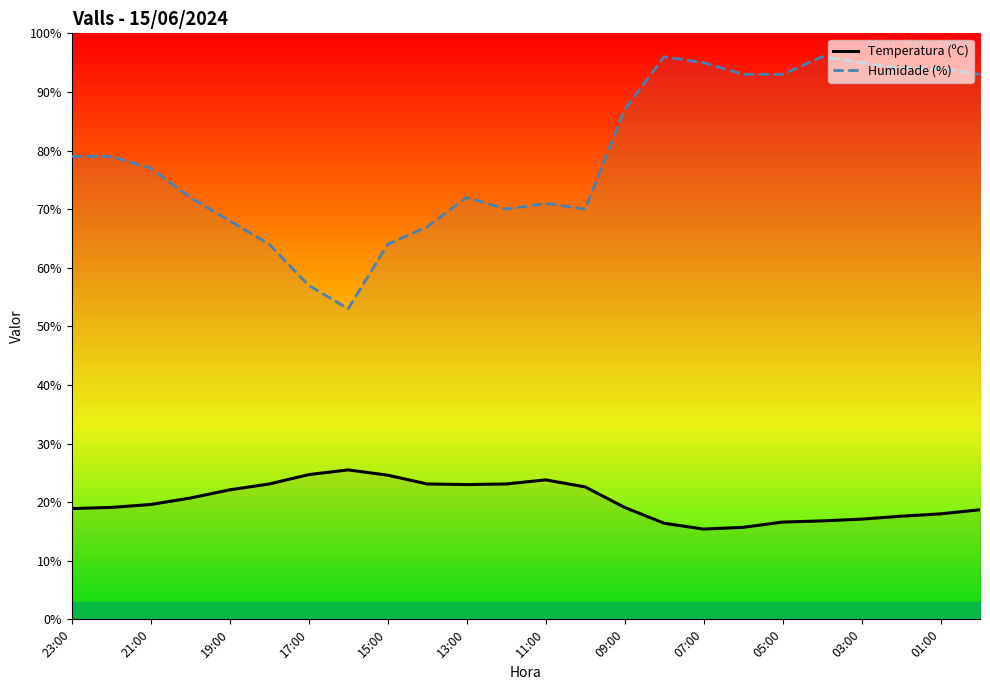

How many interior local peaks does the Temperatura (ºC) series have?

2